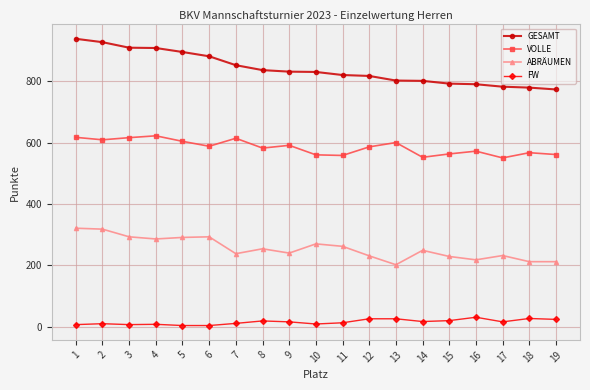

How many lines are shown in the chart?

4